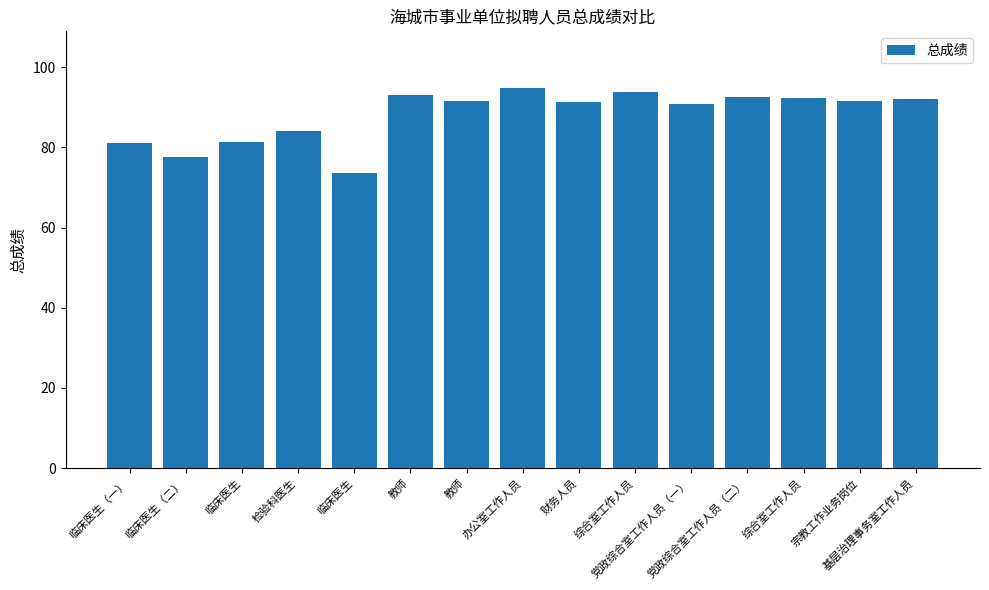

How many bars are there in total?

15